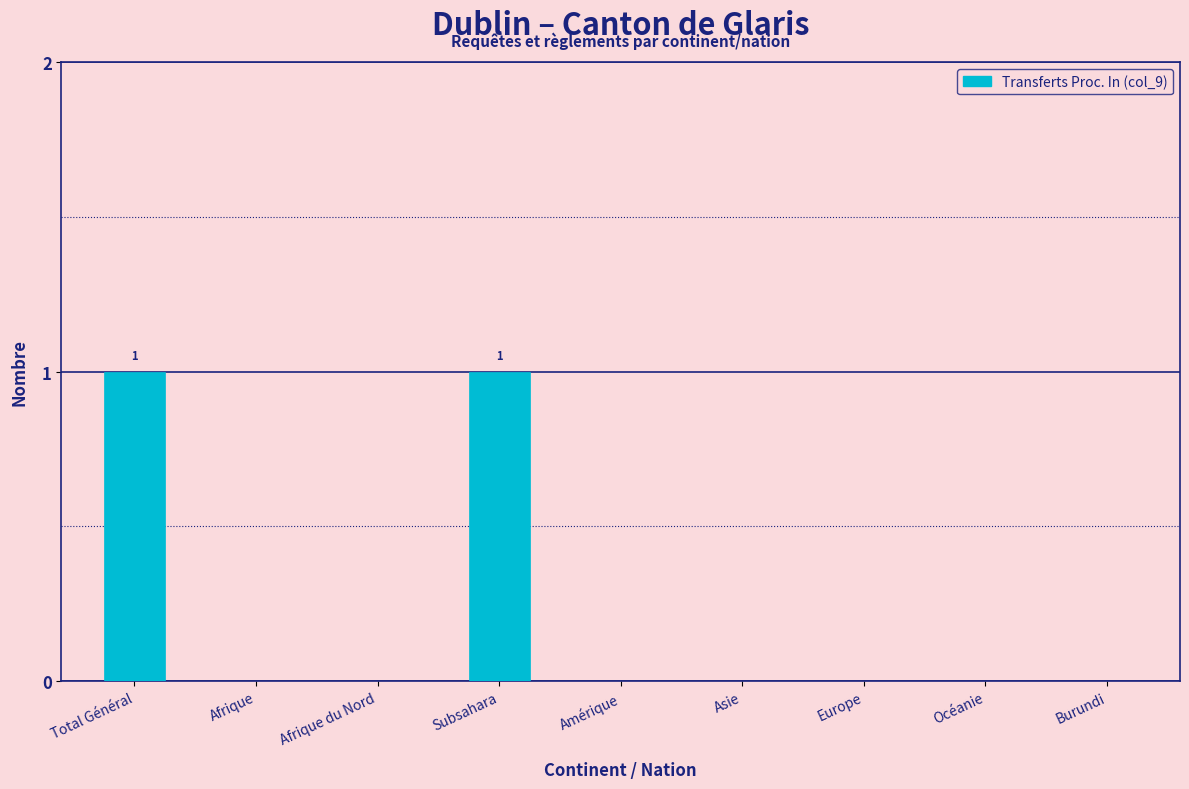

Between Total Général and Océanie, which is larger?

Total Général